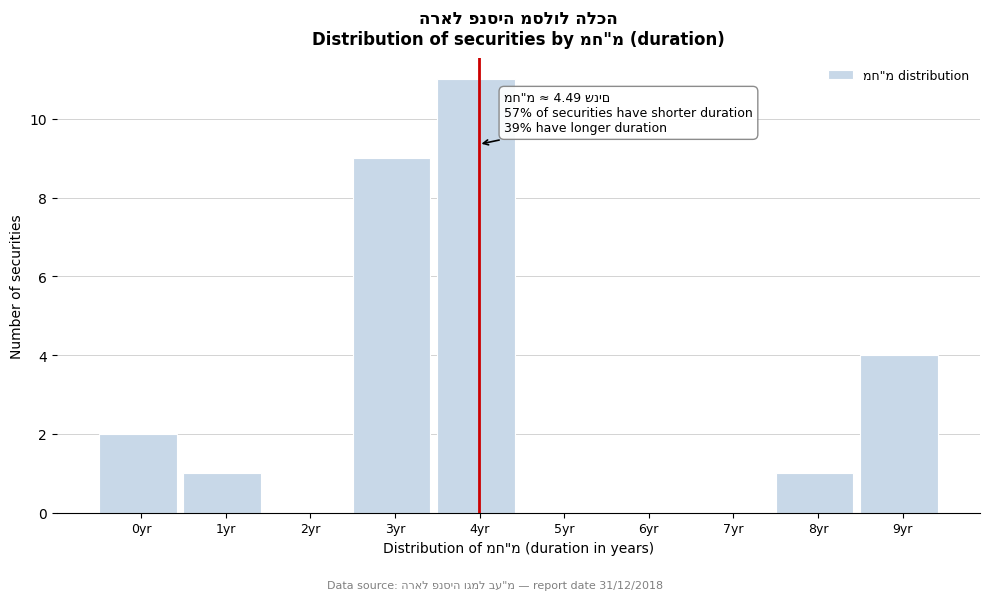

Reading right to left, list all the values displayed in this chart.

9yr=4	8yr=1	7yr=0	6yr=0	5yr=0	4yr=11	3yr=9	2yr=0	1yr=1	0yr=2